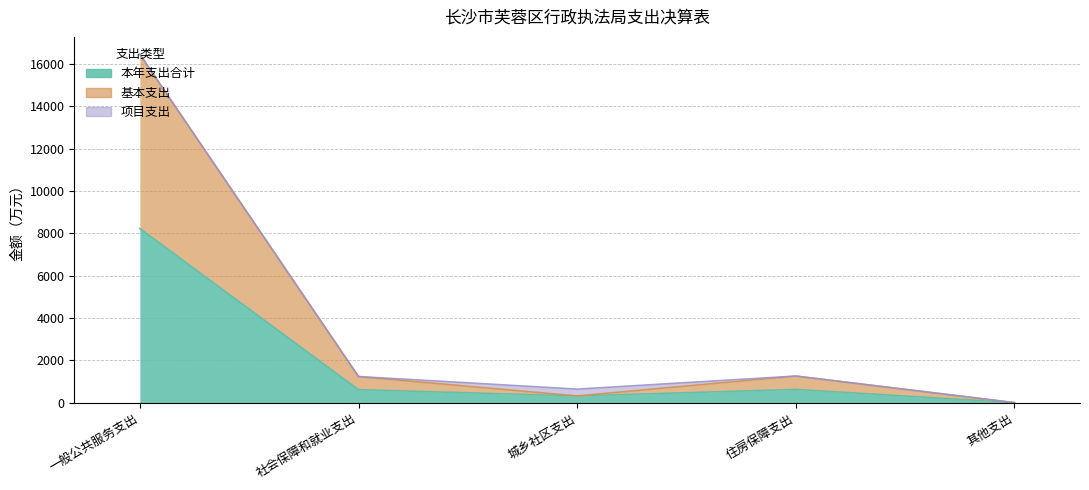

At which label does 基本支出 reach its peak?

一般公共服务支出